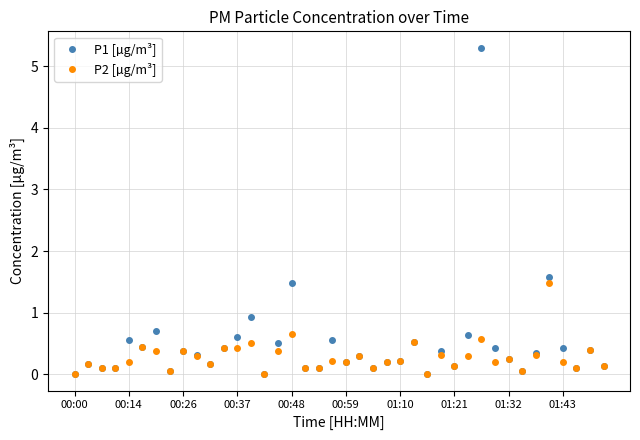

Which series has the largest range (max minus min)?

P1 [µg/m³]